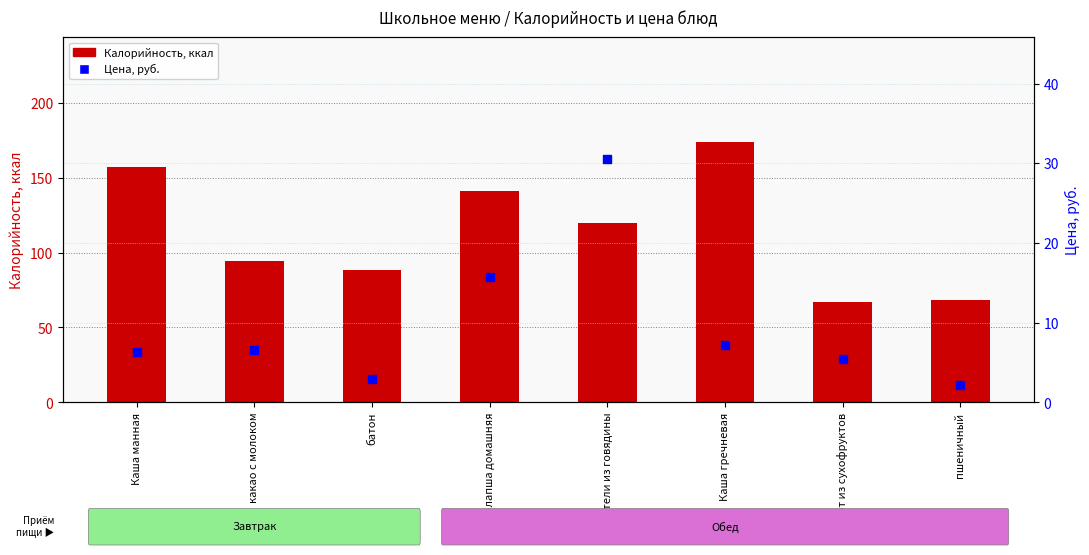

At which category is the sum across all series the highest?

Каша гречневая